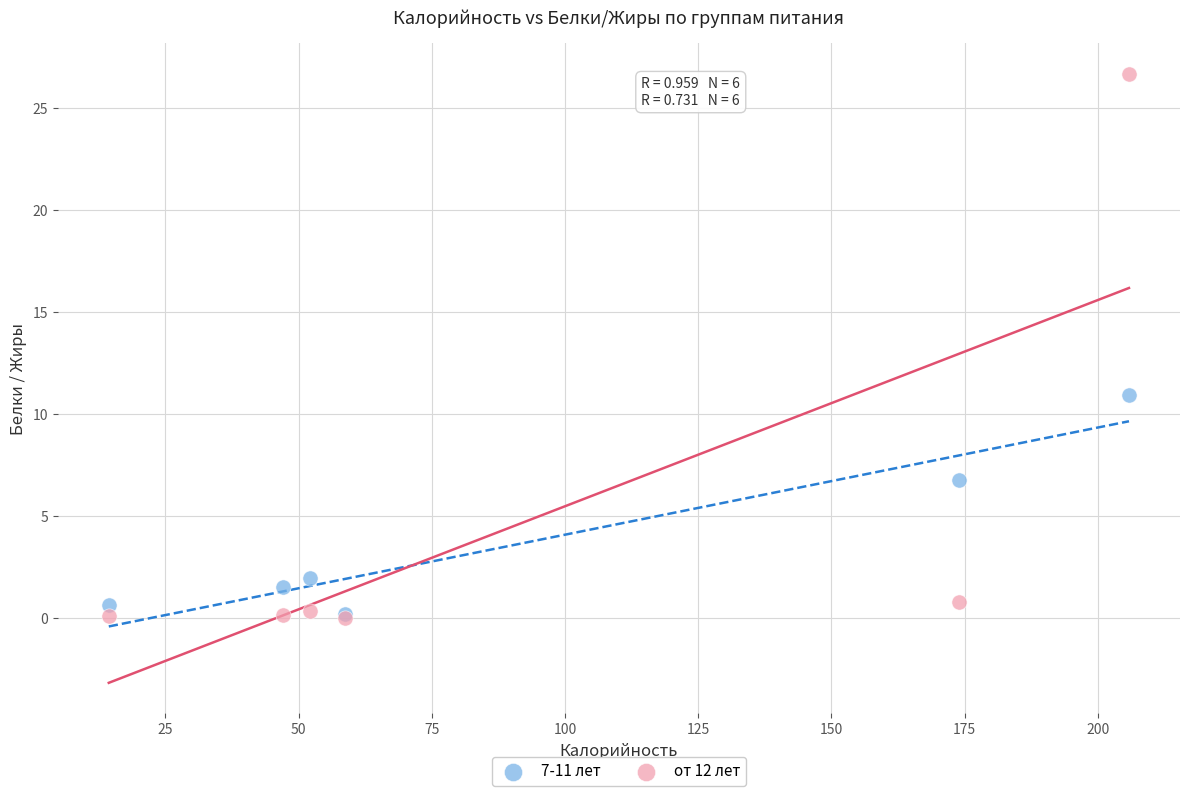

In the от 12 лет series, what Y value is closest to 13?

0.8